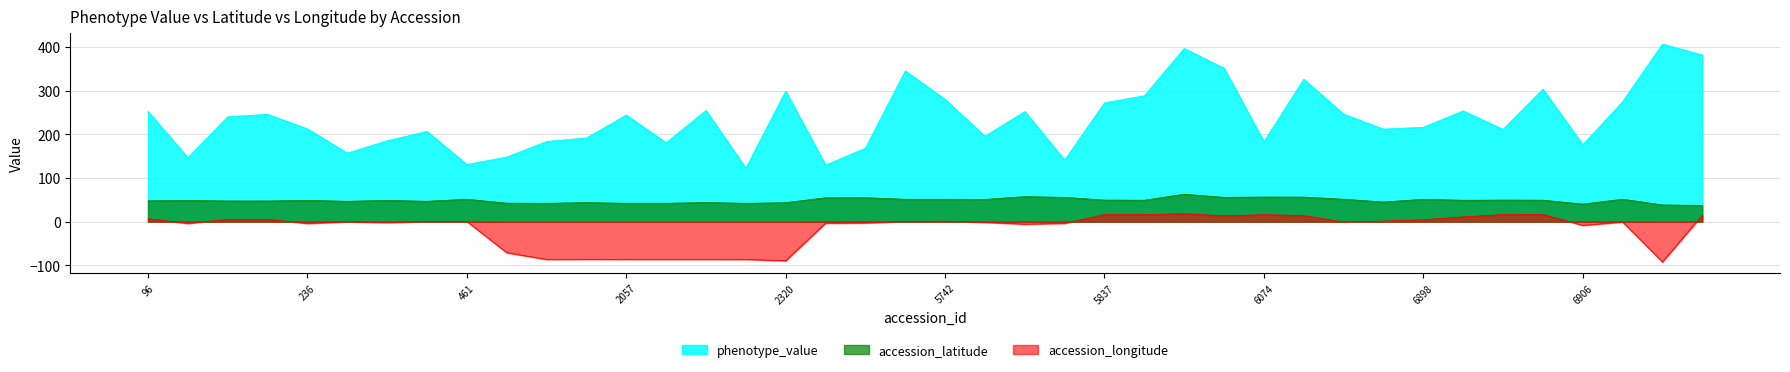

Read the accession_latitude value at 5745.

51.0